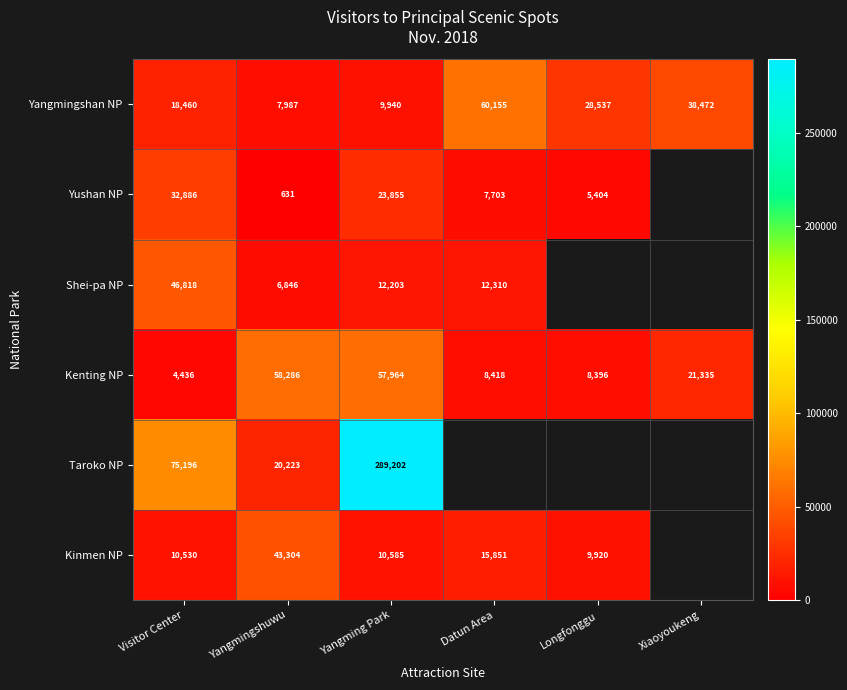

What is the difference between the maximum and second lowest values in the Yangmingshan NP series?

50215